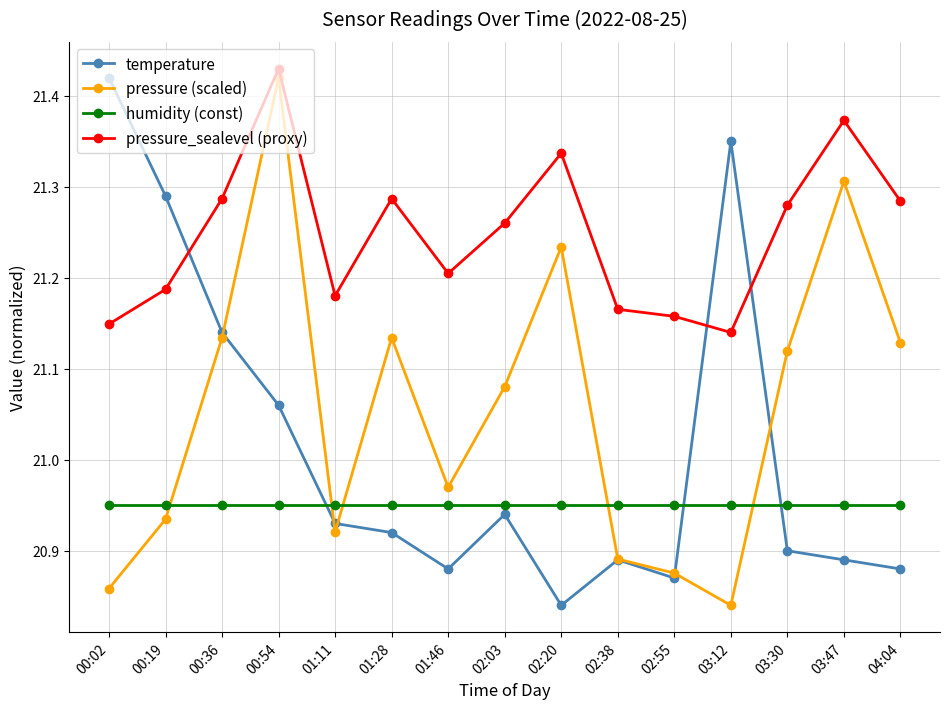

What is the difference between the highest and lowest values at 02:03?

0.3